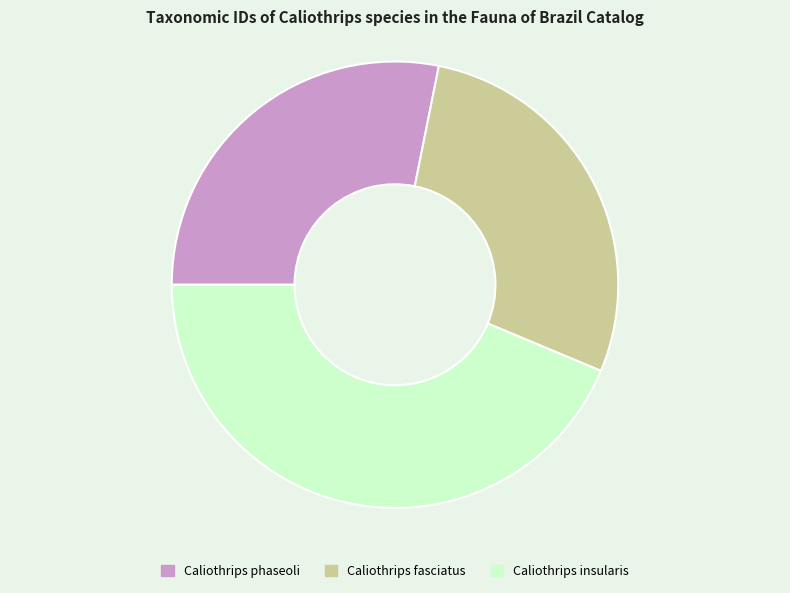

Approximately how many times larger is the value at Caliothrips phaseoli compared to Caliothrips fasciatus?

1.0